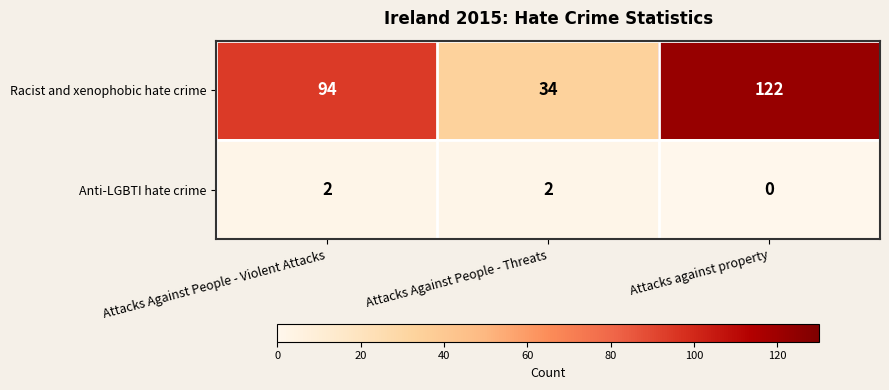

How many data points does each series have?

3